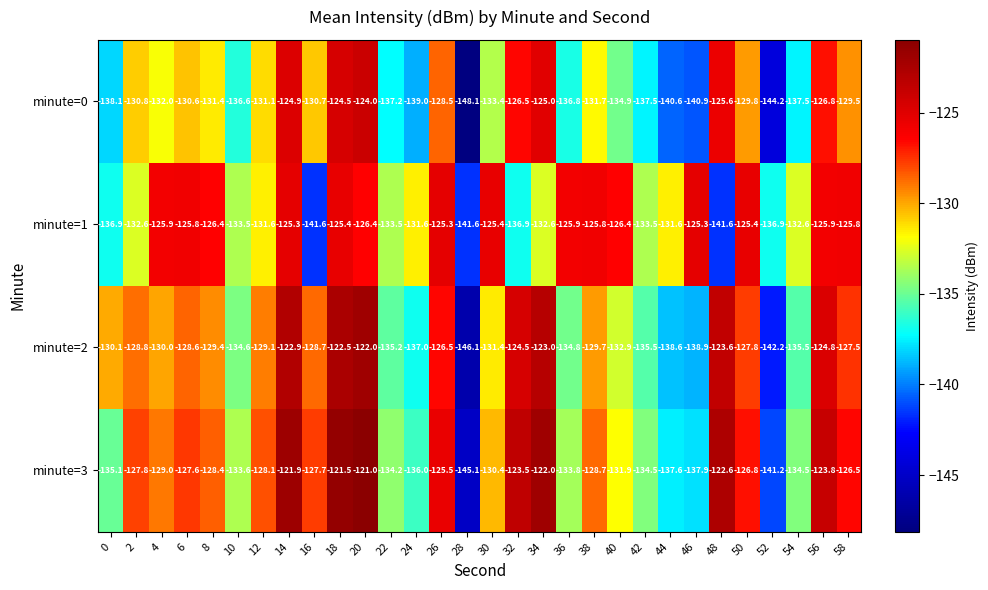

At which label is minute=3 closest to -133?

10